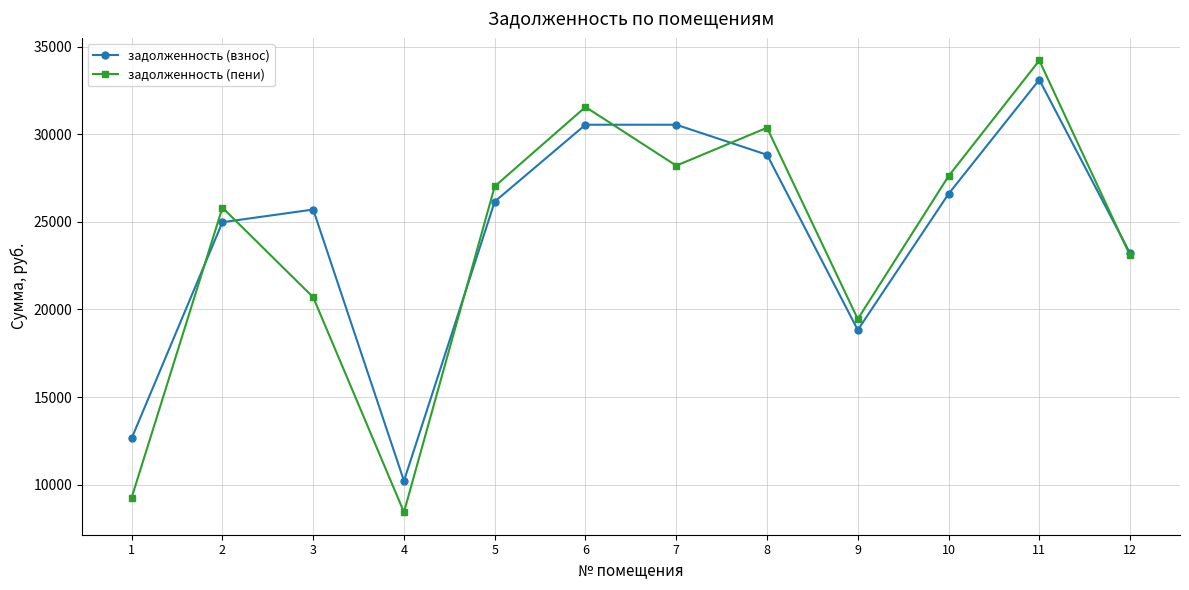

What is the value of the задолженность (пени) point at the 7th from the left?

28203.4